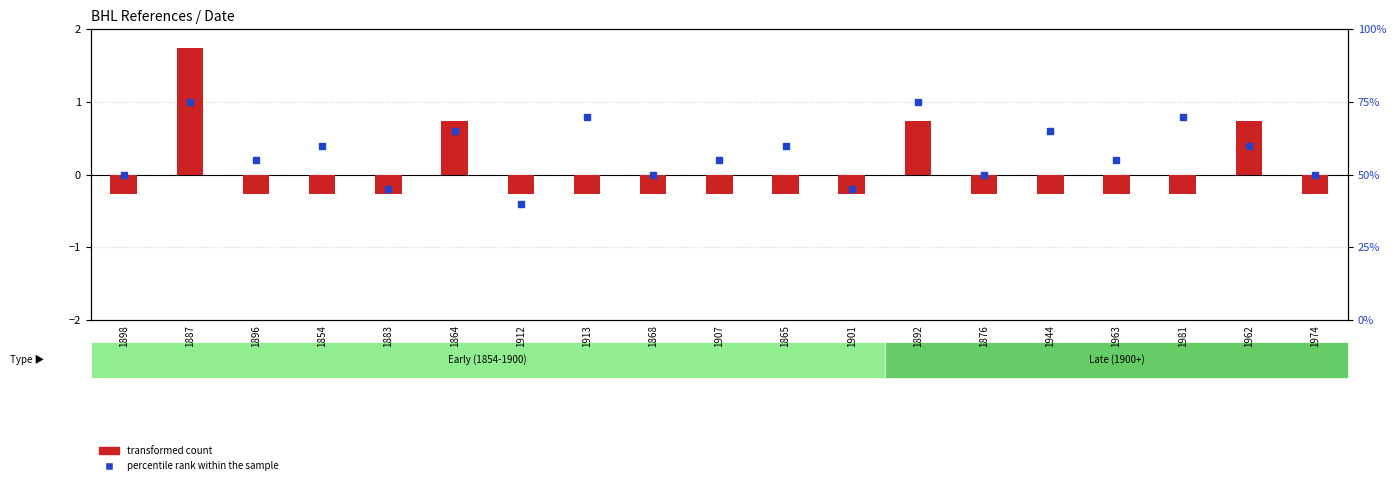

At which category is the sum across all series the highest?

1887